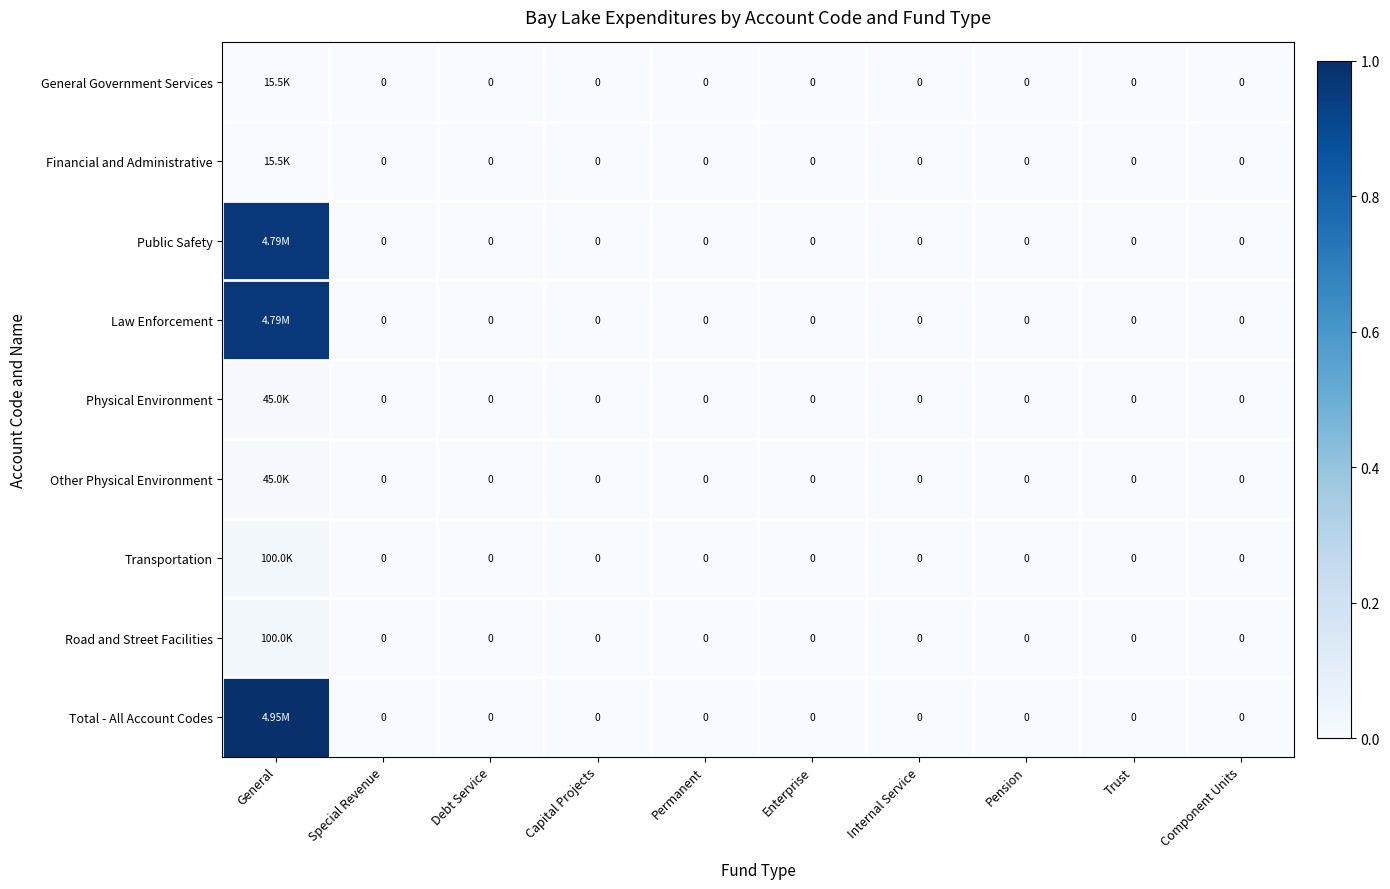

Count the number of categories in the chart.

10